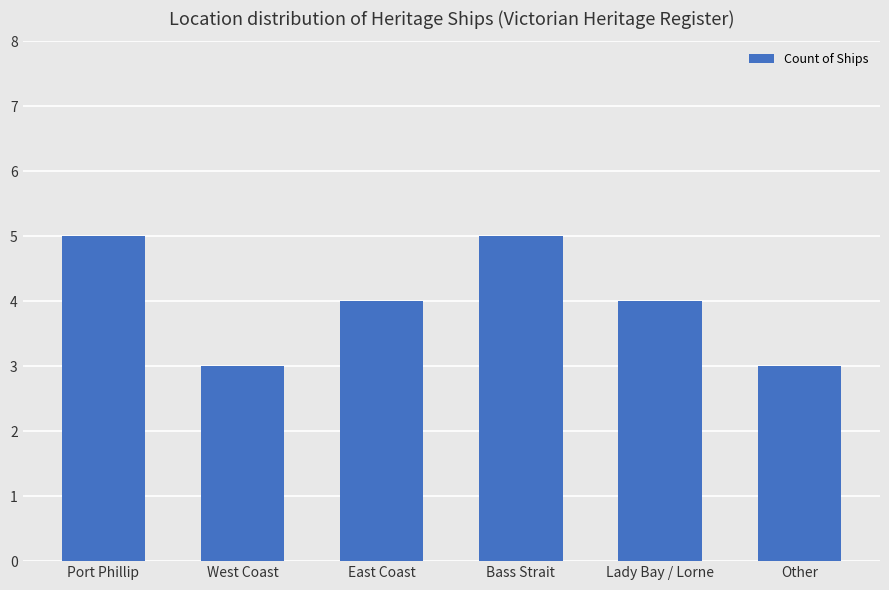

Between Lady Bay / Lorne and Port Phillip, which is larger?

Port Phillip